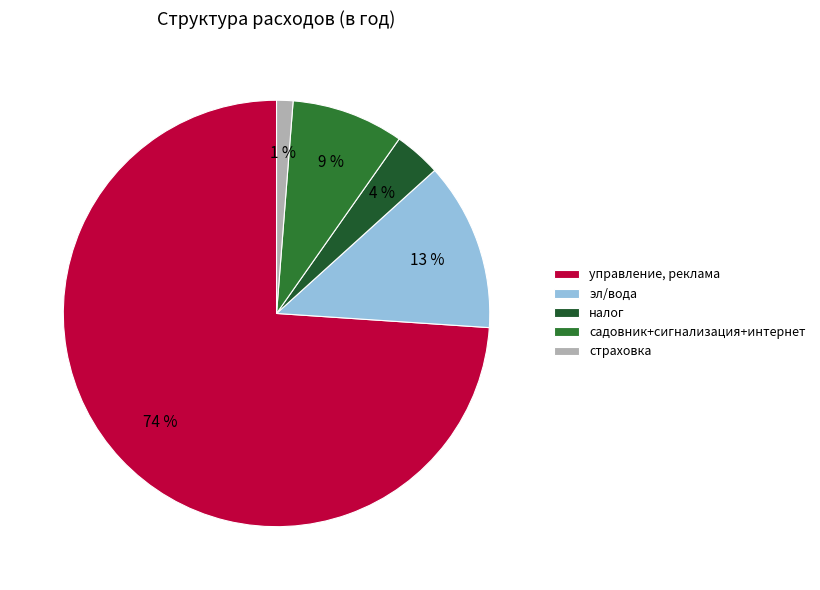

Is it true that садовник+сигнализация+интернет is 9% of the pie?

True